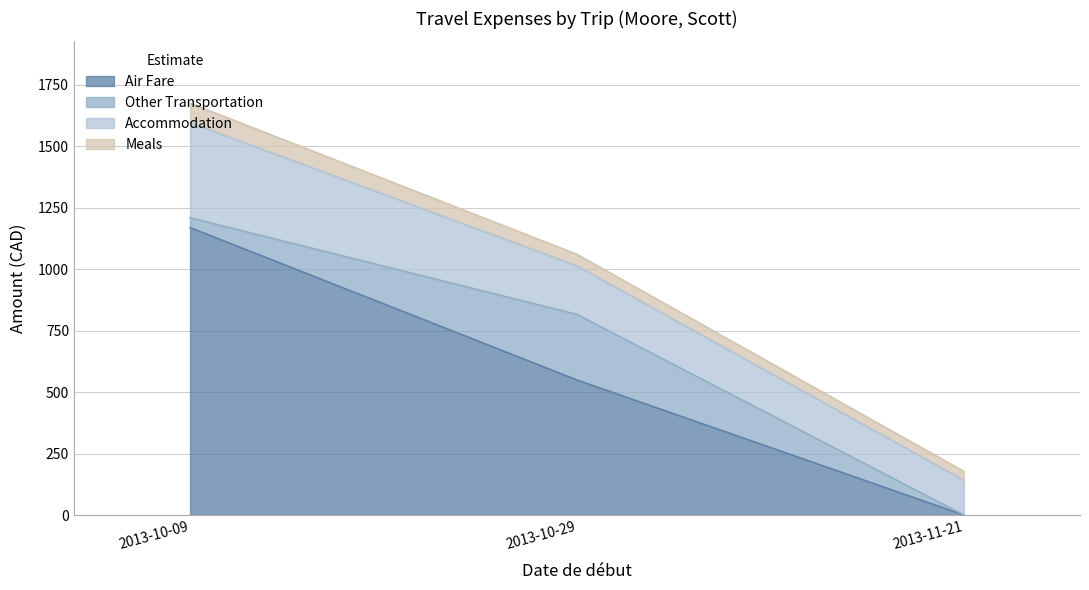

How many distinct data groups are displayed?

4